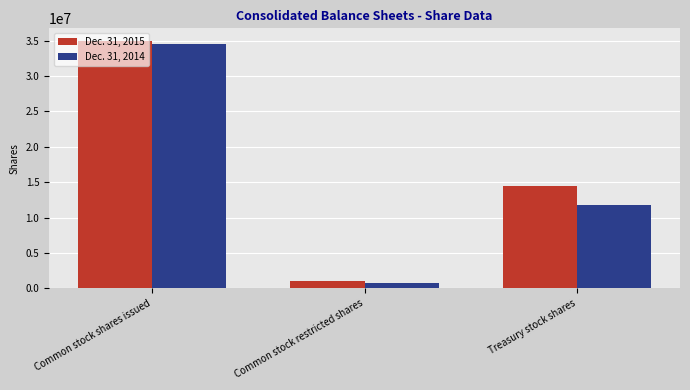

What is the average value of the Dec. 31, 2015 series?

16843083